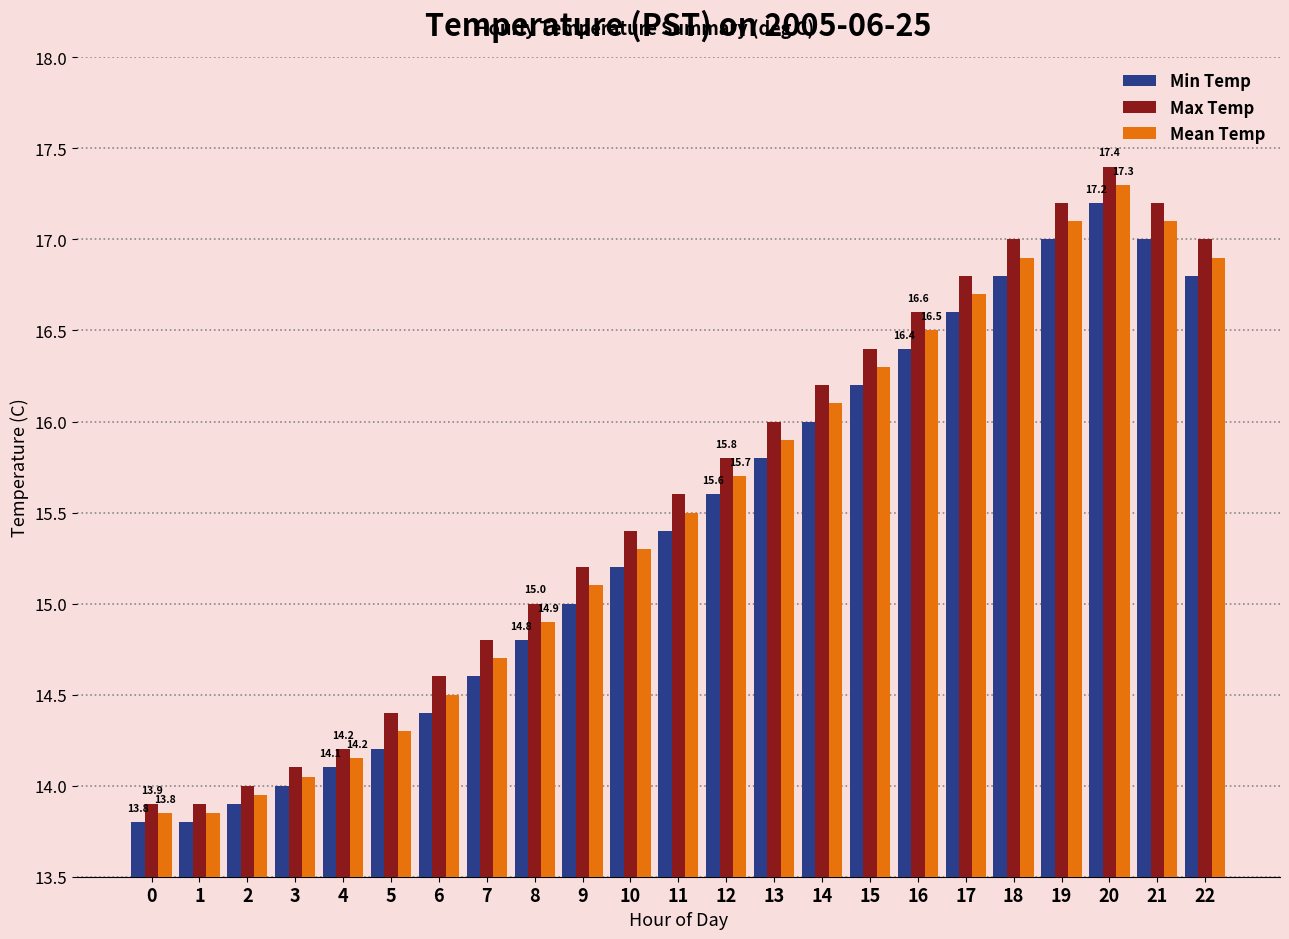

Which series has the largest range (max minus min)?

Max Temp